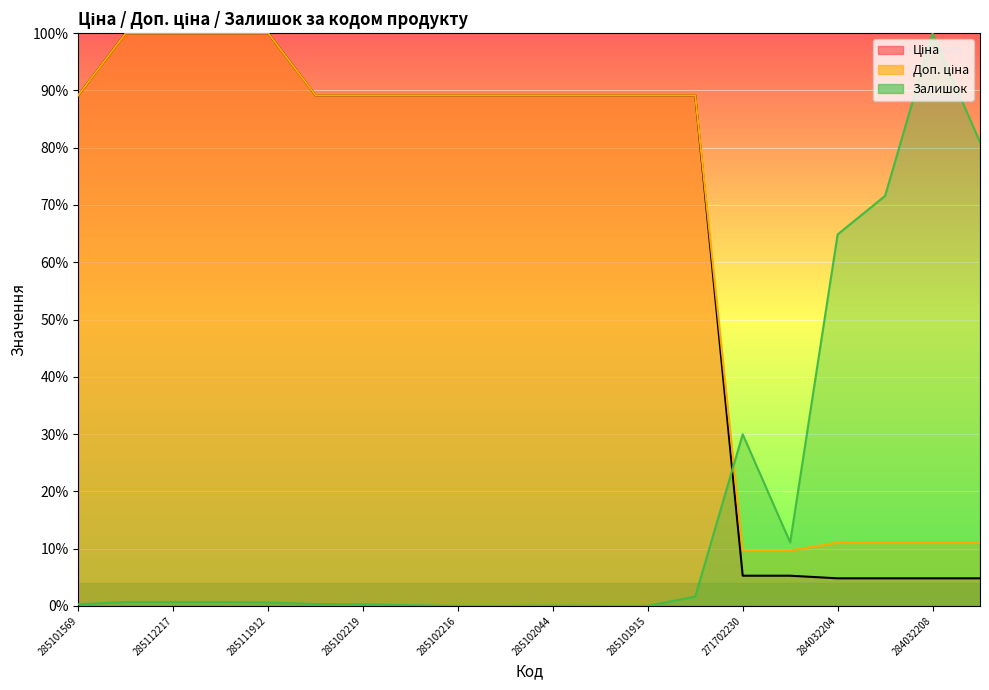

What are all the series names shown in the legend?

Ціна, Доп. ціна, Залишок